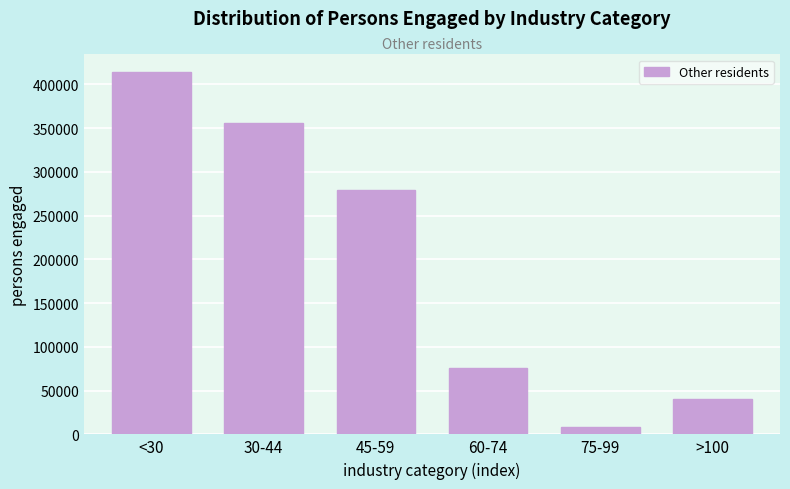

Reading left to right, list all the values displayed in this chart.

413719	355876	279452	76424	8254	40329